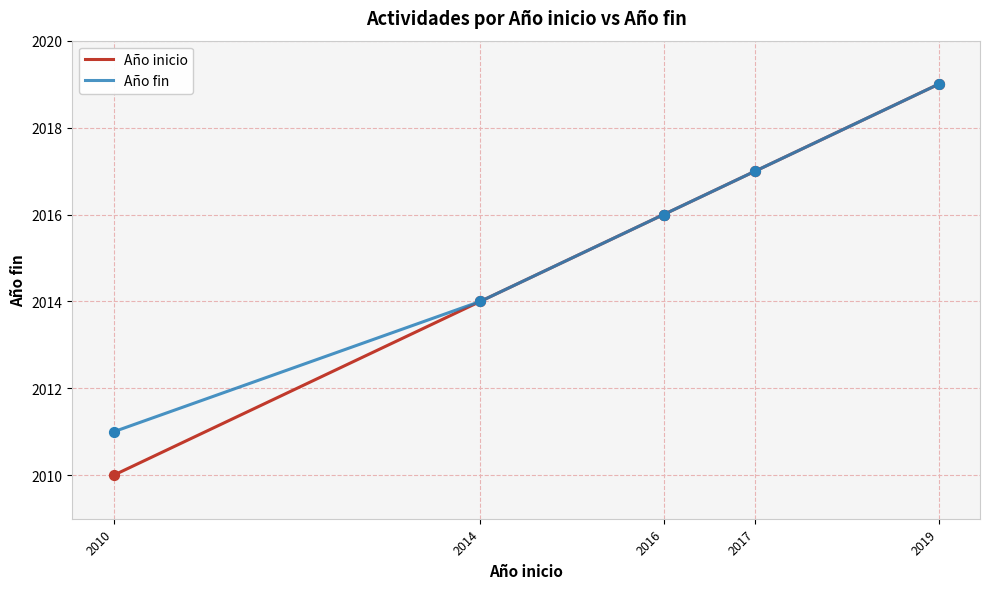

At how many categories does at least one series exceed 2018?

1